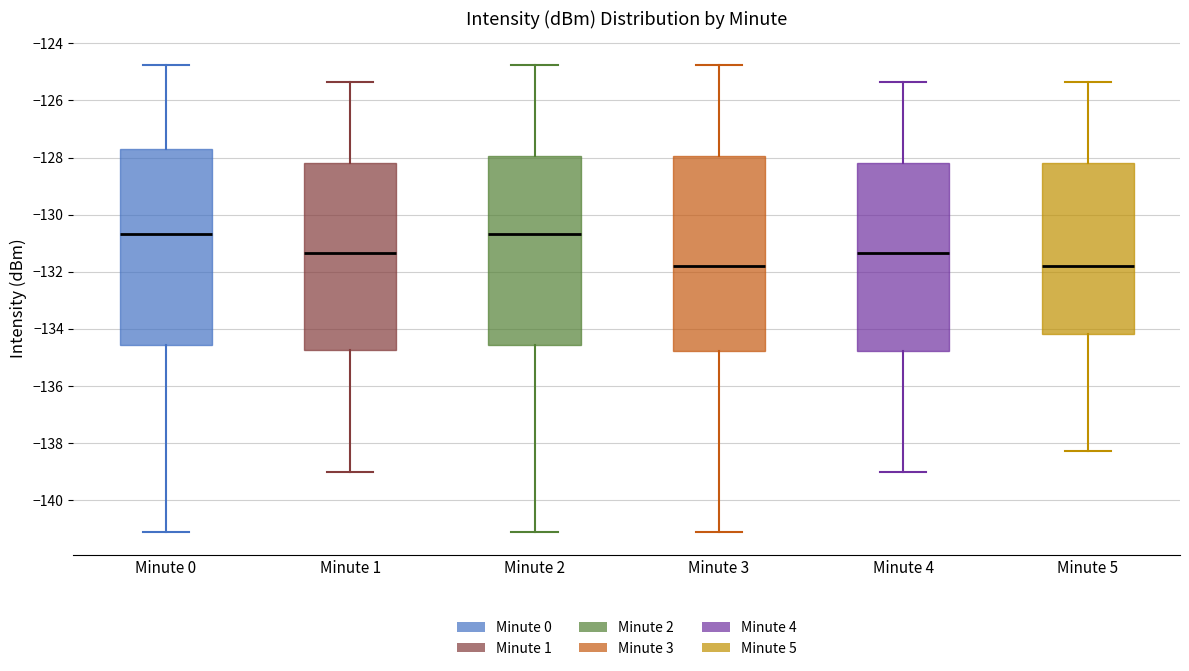

Where is the upper edge of the box for Minute 1 on the y-axis? The values are not printed on the chart, so give them approximately, as read against the axis.

-128.2